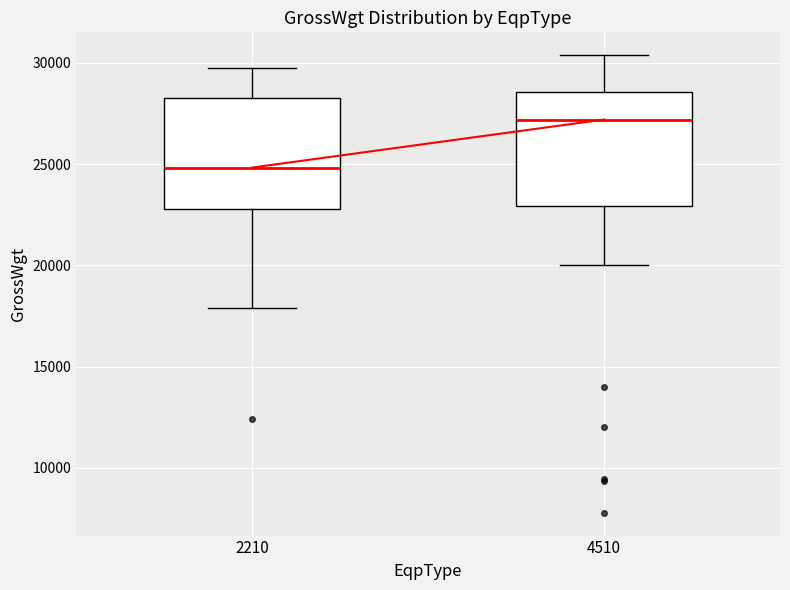

Reading left to right, read every box against the y-axis: the position of its median line, the range the box covers, and the ends of its whiskers. The values are not printed on the chart, so give them approximately, as read against the axis.

2210: median 25000, box 23000 to 28500, whiskers 18000 to 29500
4510: median 27000, box 23000 to 28500, whiskers 20000 to 30500